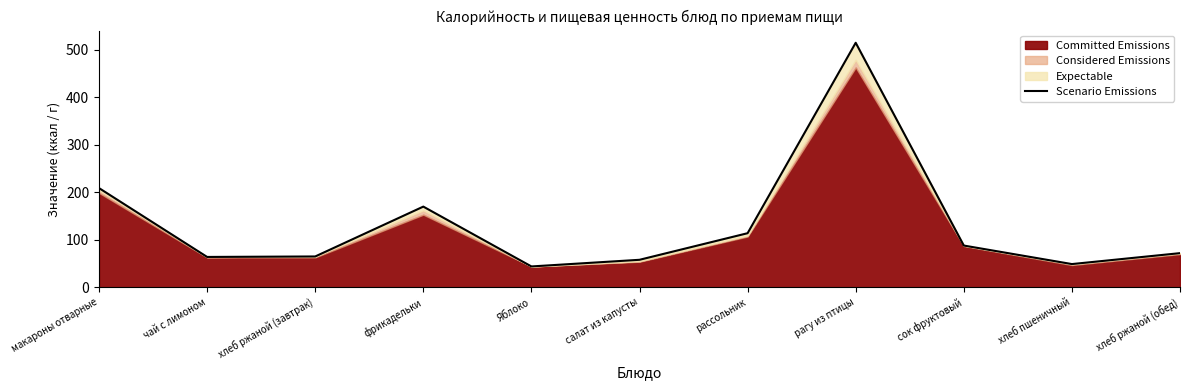

At which label is the value closest to 279?

макароны отварные